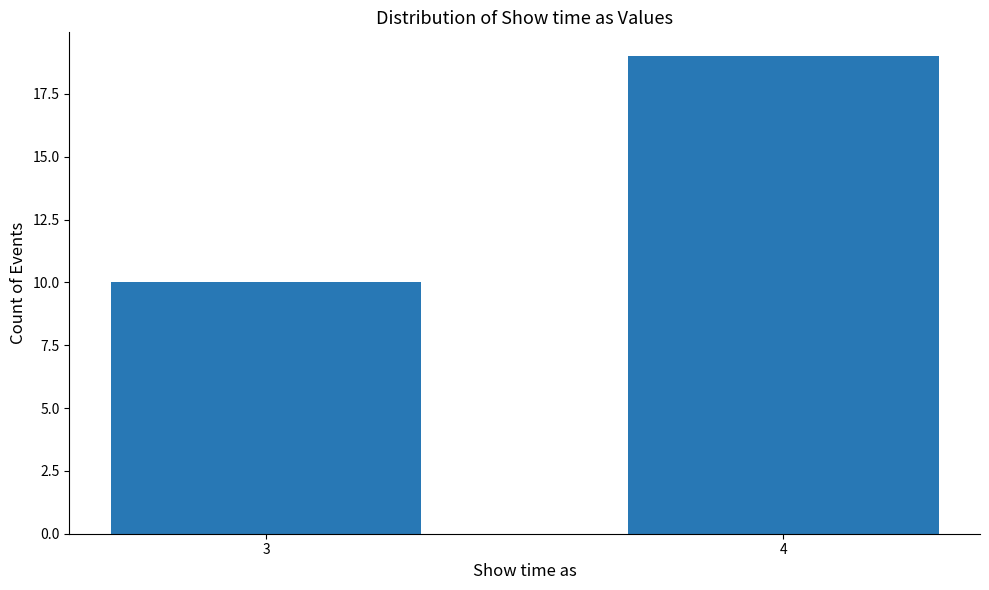

Reading right to left, what are all the values shown in this chart?

4=19	3=10